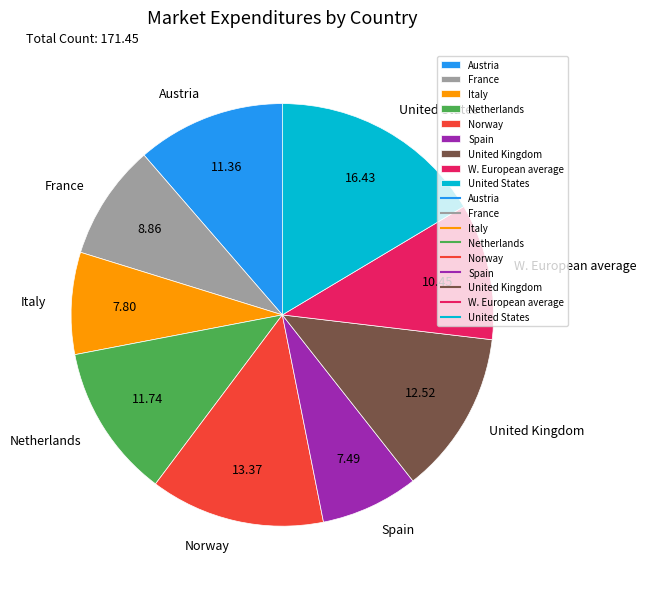

Which has a higher value, Italy or France?

France